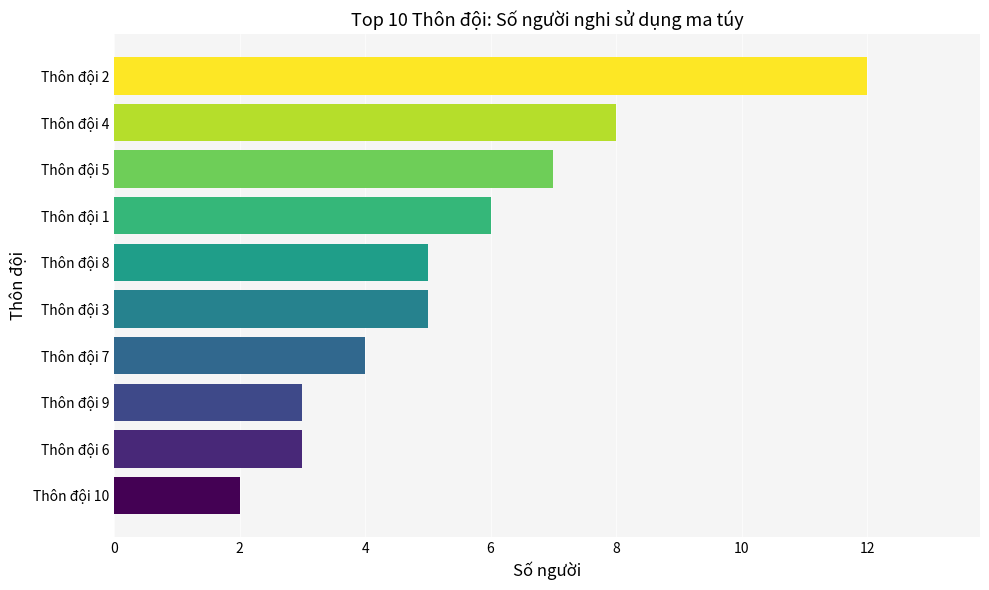

How many series are shown in this chart?

1